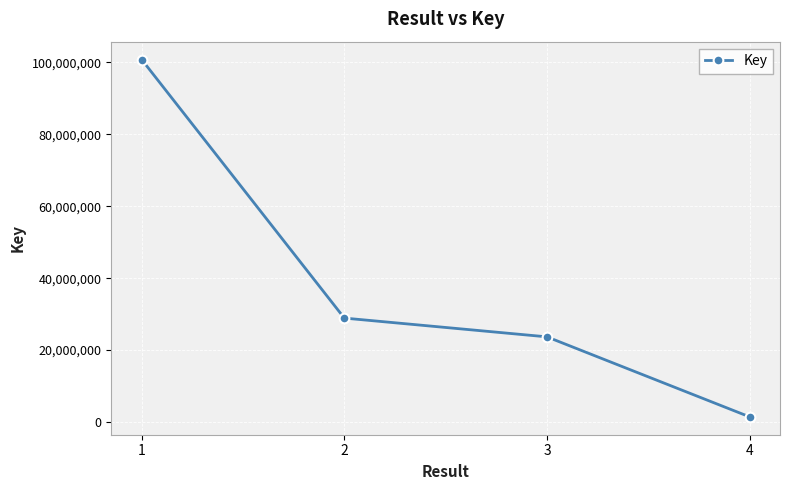

What is the value of the 3rd point from the left?

23680029